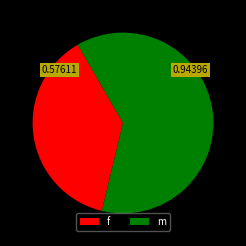

How many slices are in this pie chart?

2